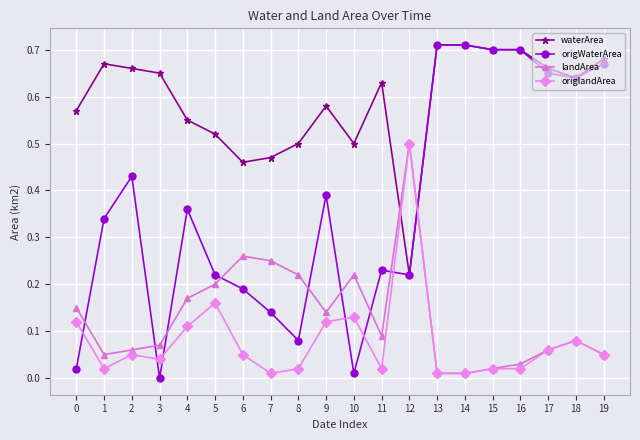

True or false: origlandArea and origWaterArea cross at least once.

True